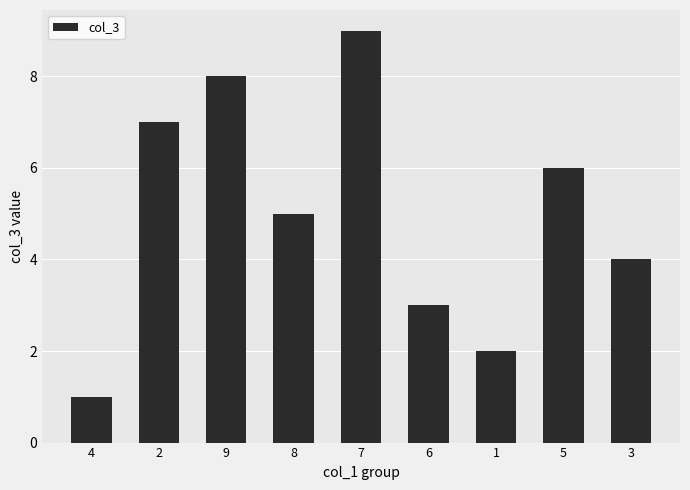

What is the minimum value shown in the chart?

1